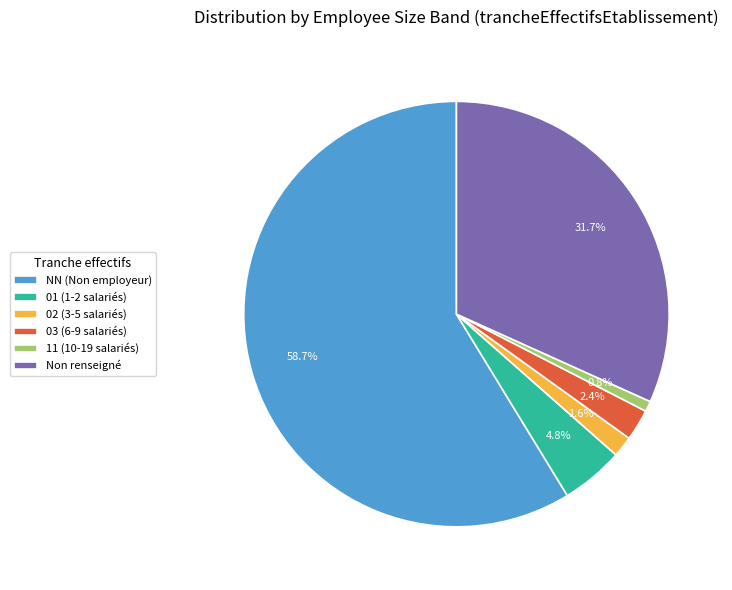

Which has a higher value, Non renseigné or 03 (6-9 salariés)?

Non renseigné